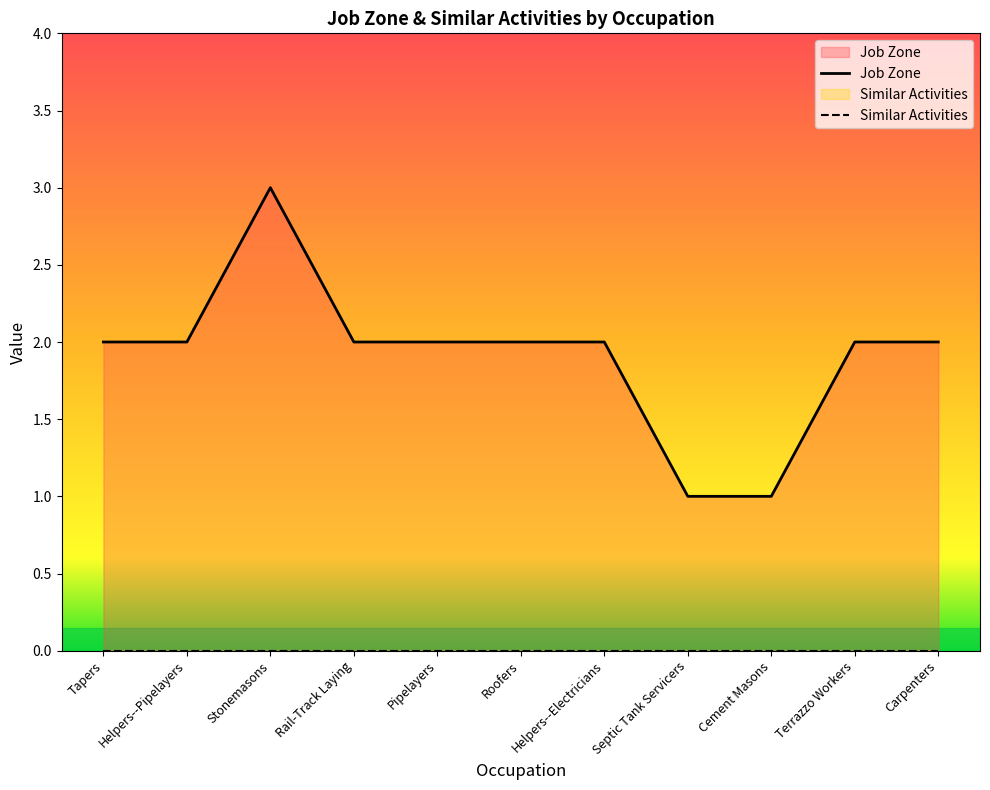

How many points are higher than both their immediate neighbors (excluding endpoints)?

1